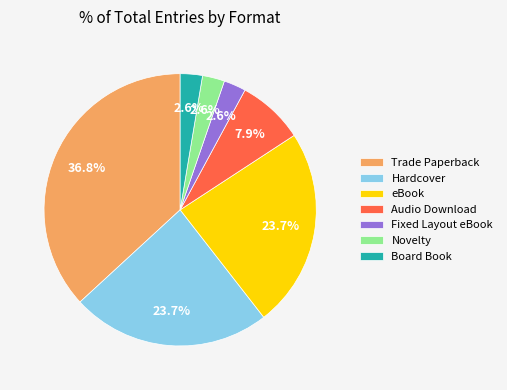

What is the ratio of the value at Board Book to the value at Fixed Layout eBook?

1.0